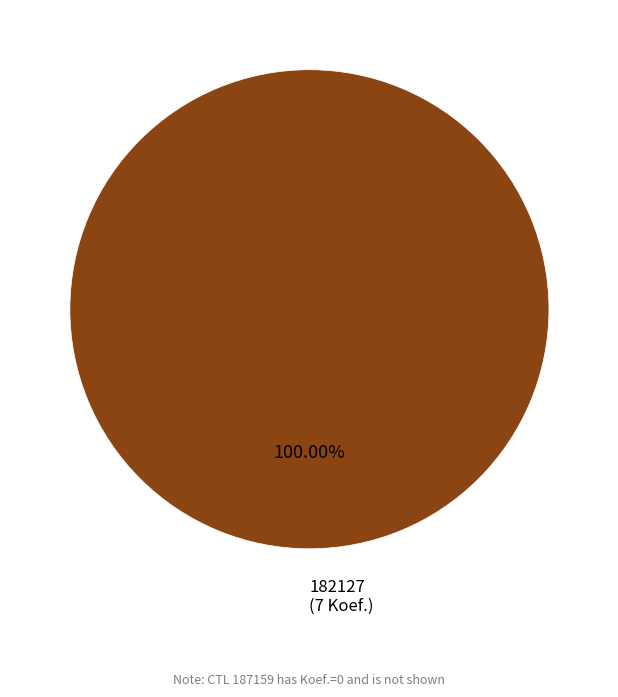

Is there a majority slice in this chart?

Yes